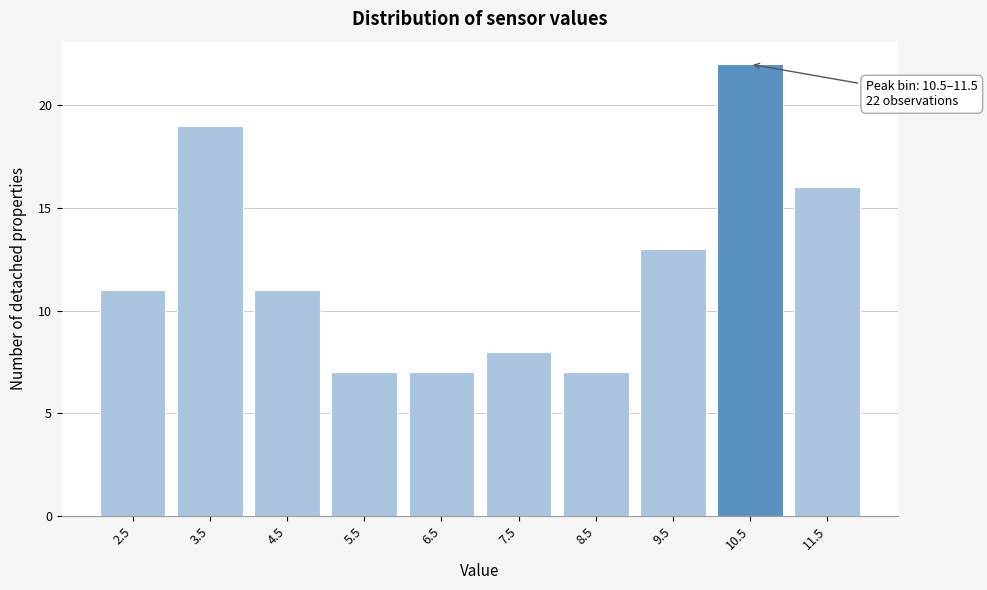

Reading right to left, what are all the values shown in this chart?

16	22	13	7	8	7	7	11	19	11